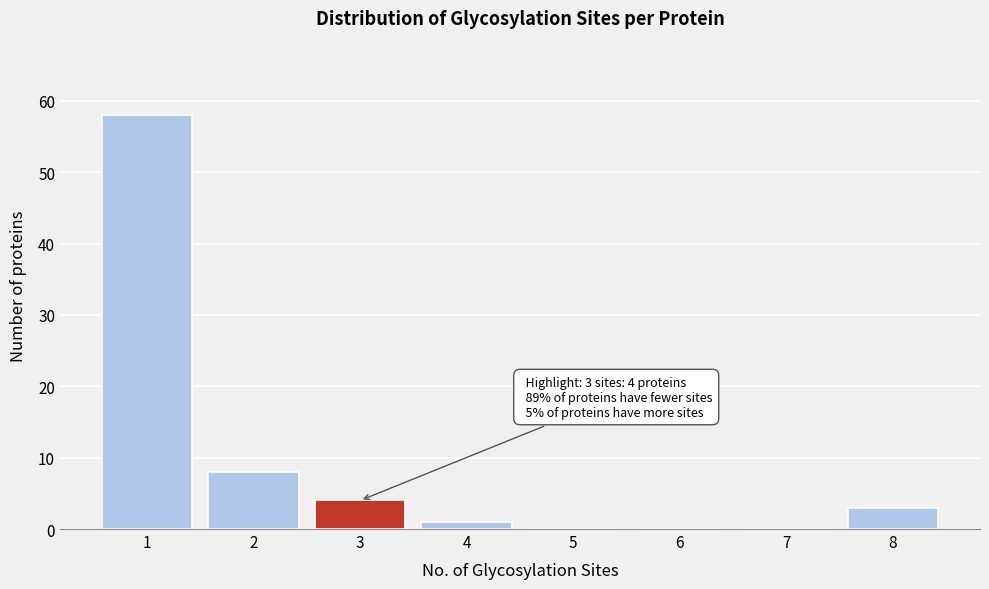

Which range on the x-axis has the tallest bar?

0.5 to 1.5